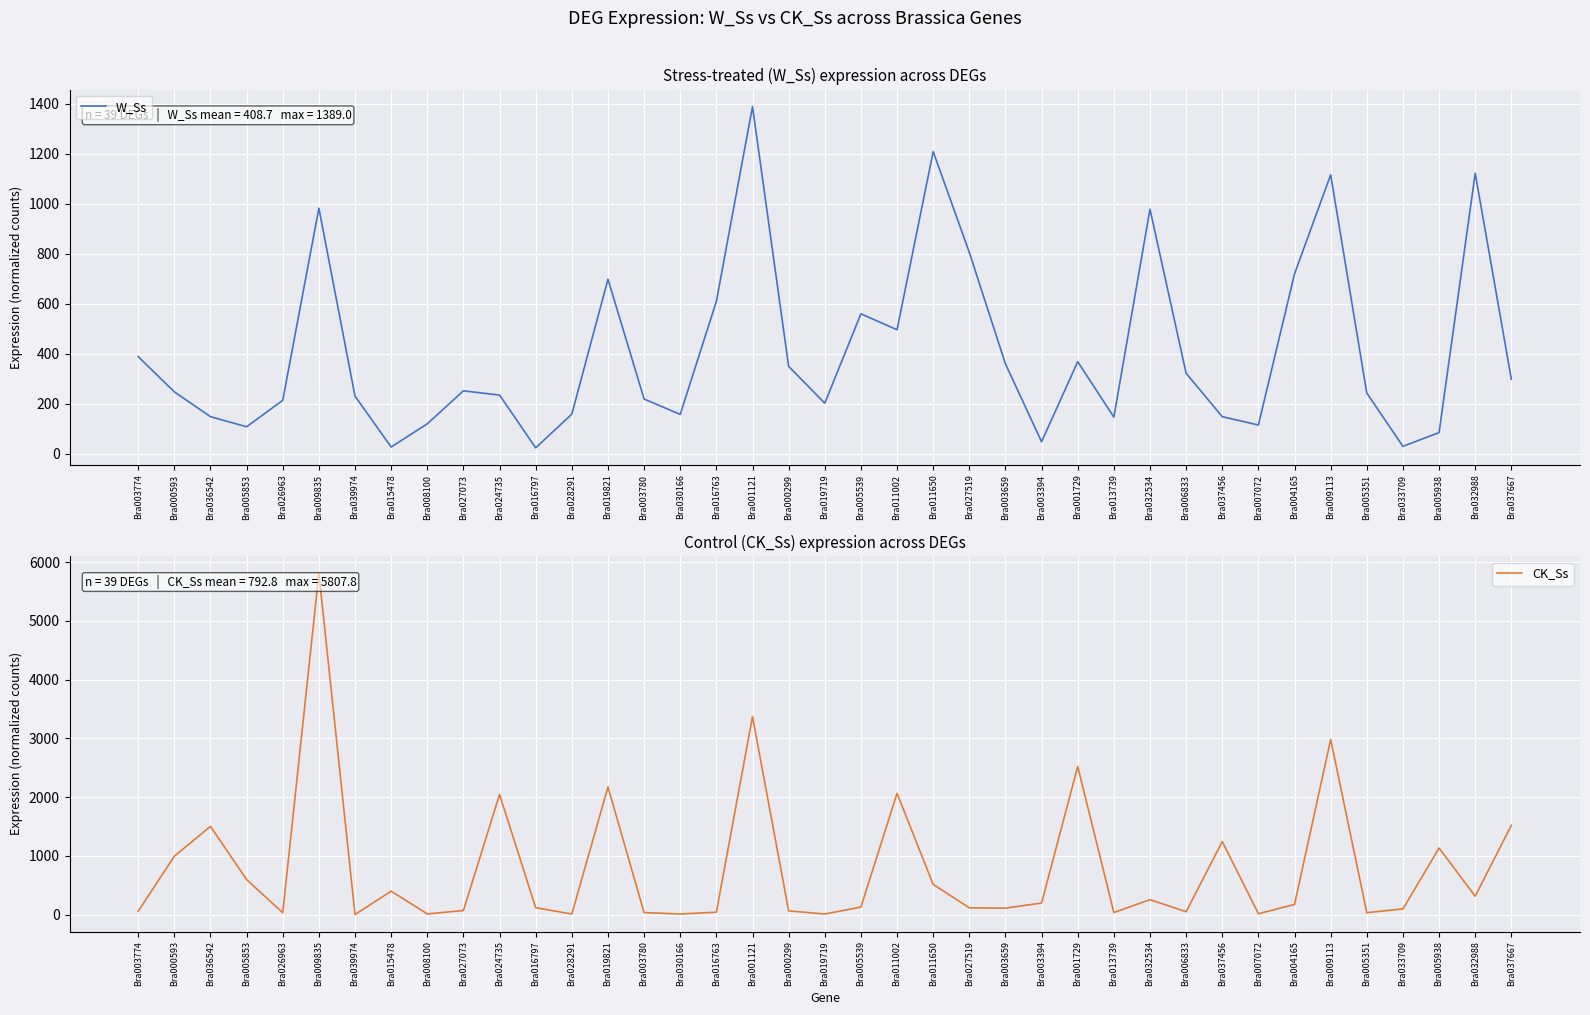

Where does the W_Ss series first go above 247?

Bra003774